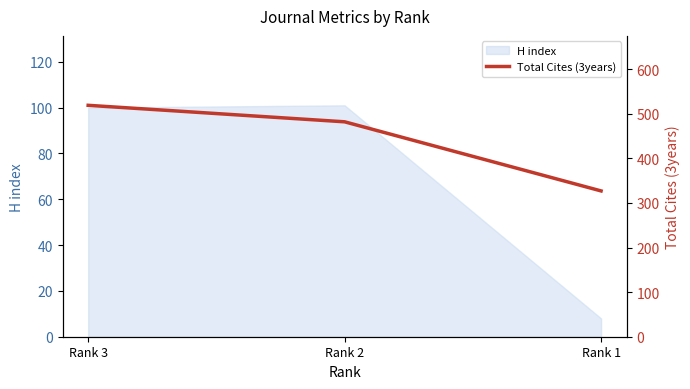

How many values are below 482?

1